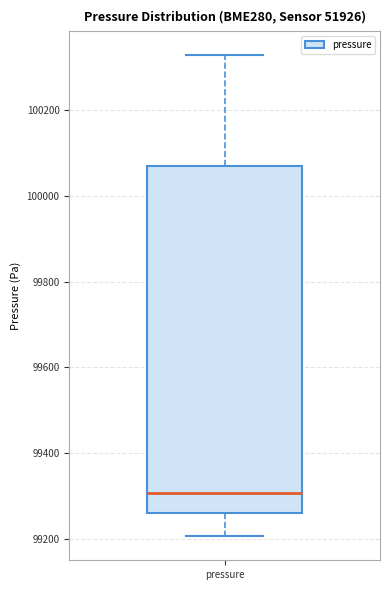

Where does the lower whisker of the box for pressure end on the y-axis? The values are not printed on the chart, so give them approximately, as read against the axis.

99200